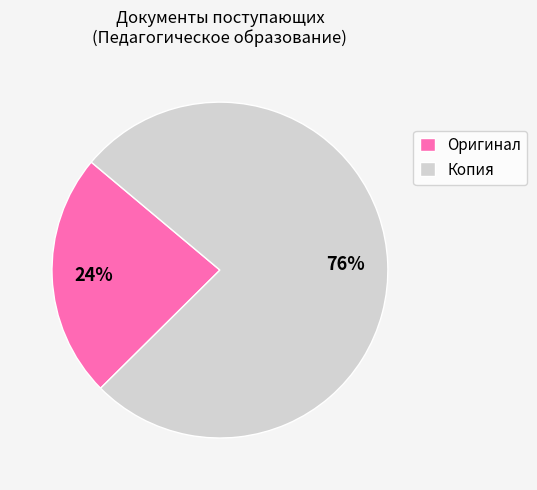

Is it true that Оригинал is 15% of the pie?

False